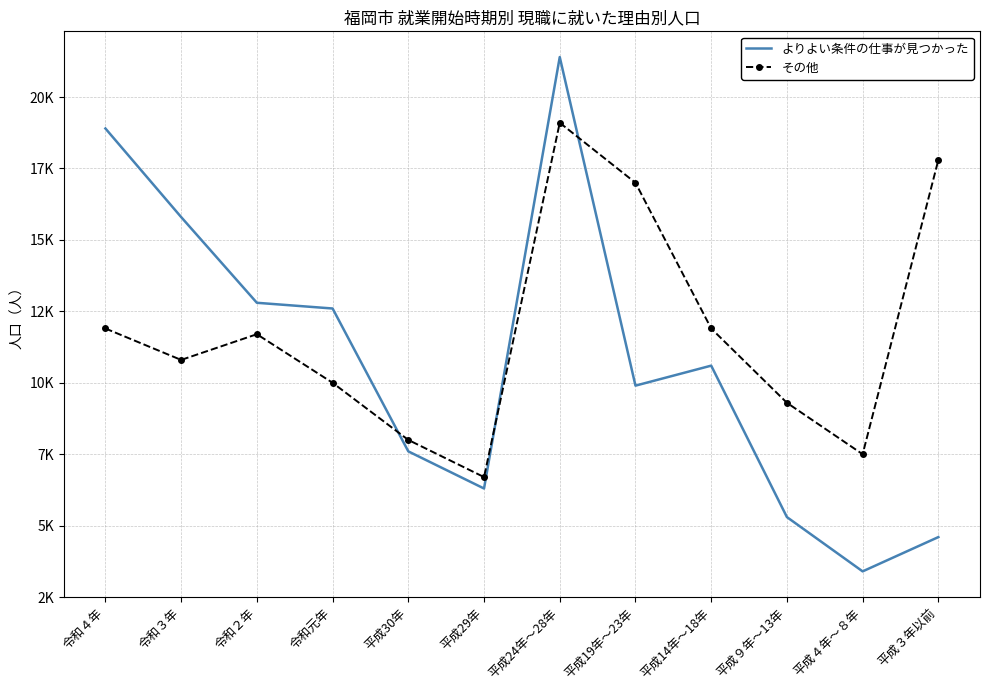

What are all the series names shown in the legend?

よりよい条件の仕事が見つかった, その他